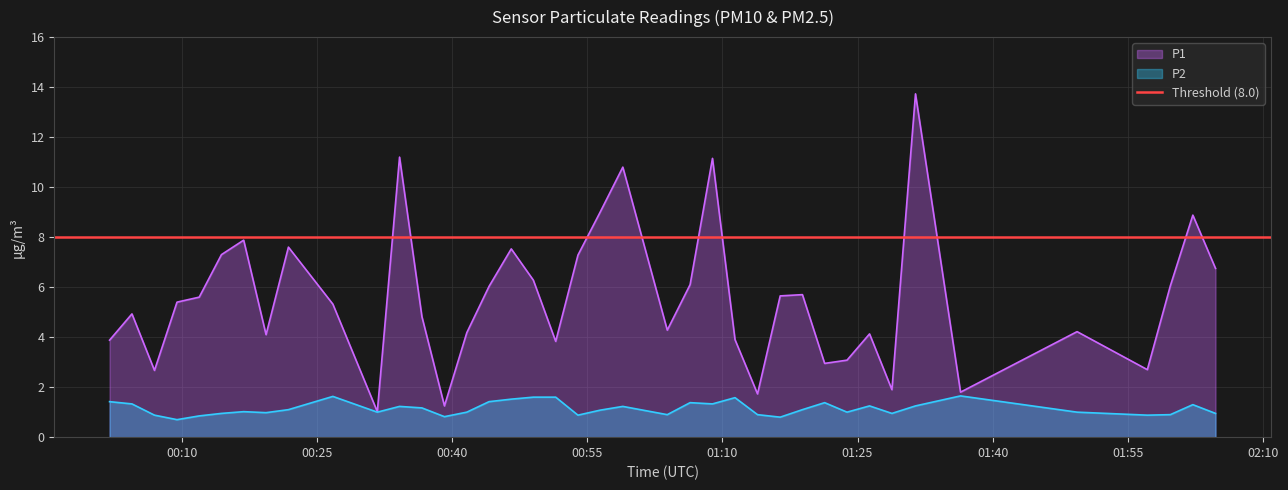

What is the lowest value of the P1 series?

1.0